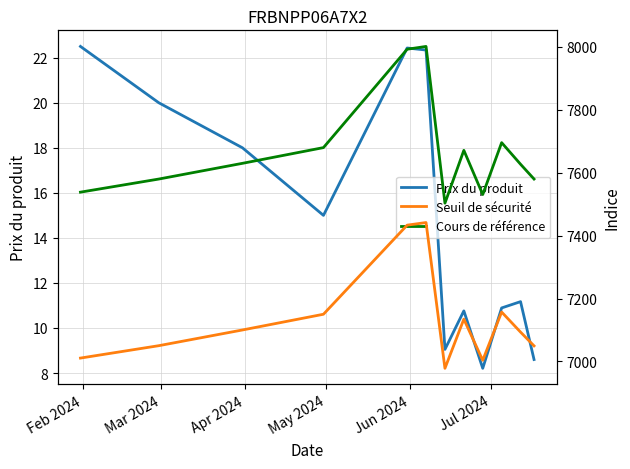

What is the maximum value for Prix du produit?

22.5